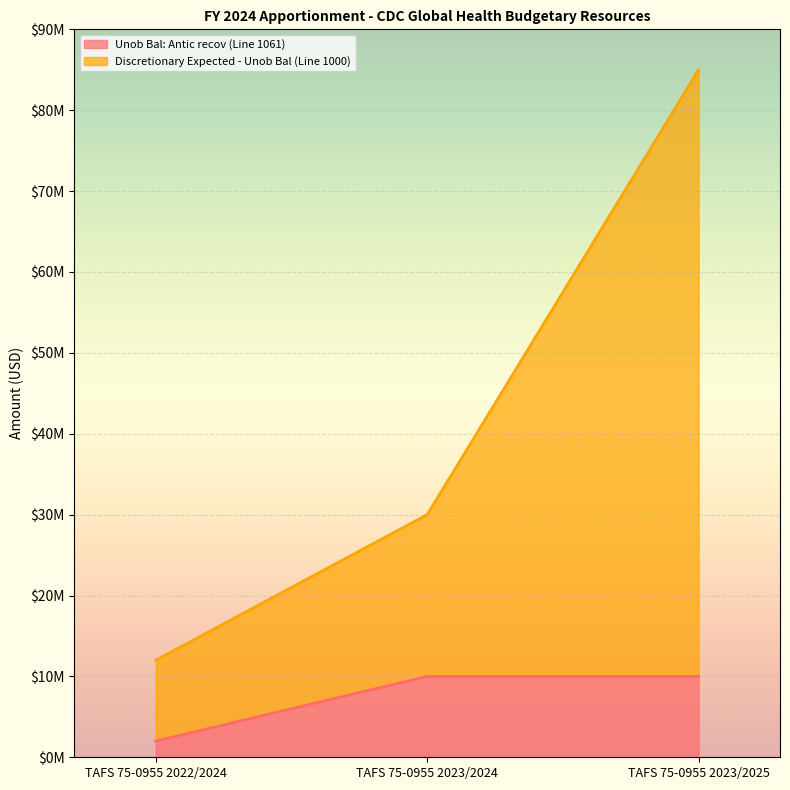

The Discretionary Expected - Unob Bal (Line 1000) series shows 12000000 at TAFS 75-0955 2022/2024. True or false?

True